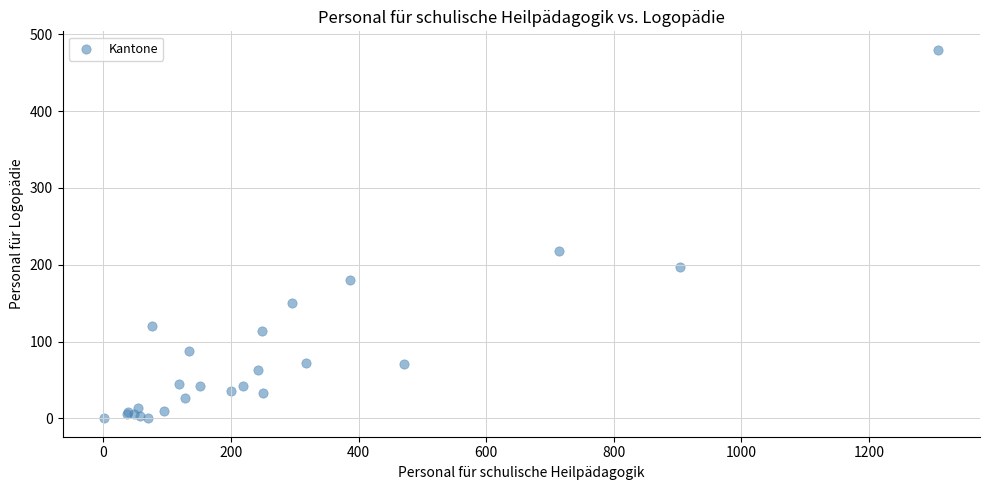

What Y value in the scatter plot is closest to 239?

217.4